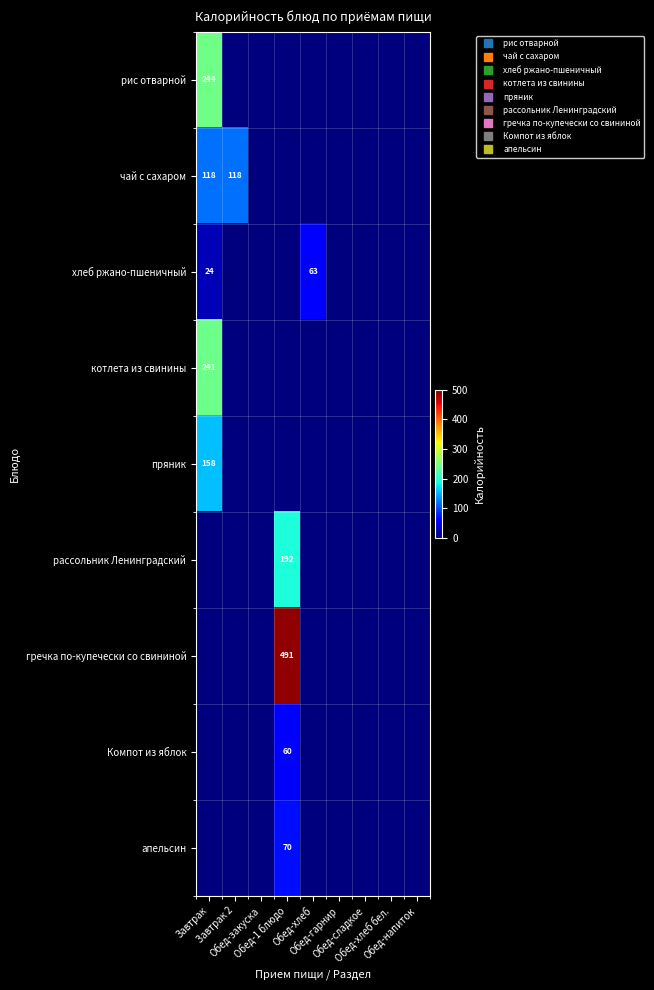

List the series in order of their peak value, highest first.

гречка по-купечески со свининой, рис отварной, котлета из свинины, рассольник Ленинградский, пряник, чай с сахаром, апельсин, хлеб ржано-пшеничный, Компот из яблок